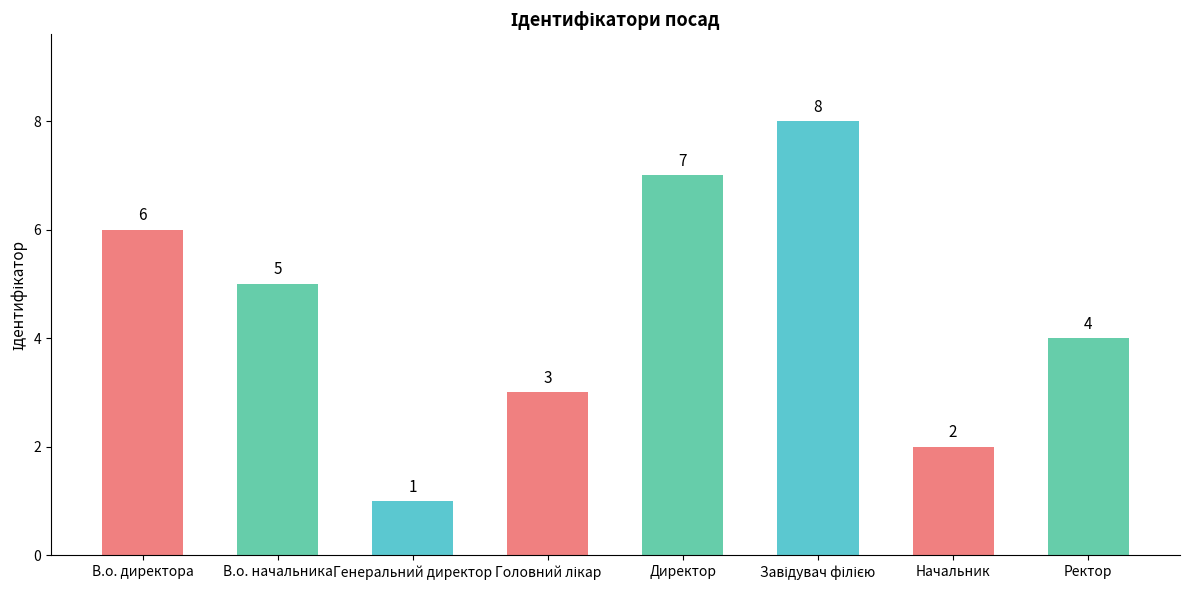

What is the maximum value shown in the chart?

8